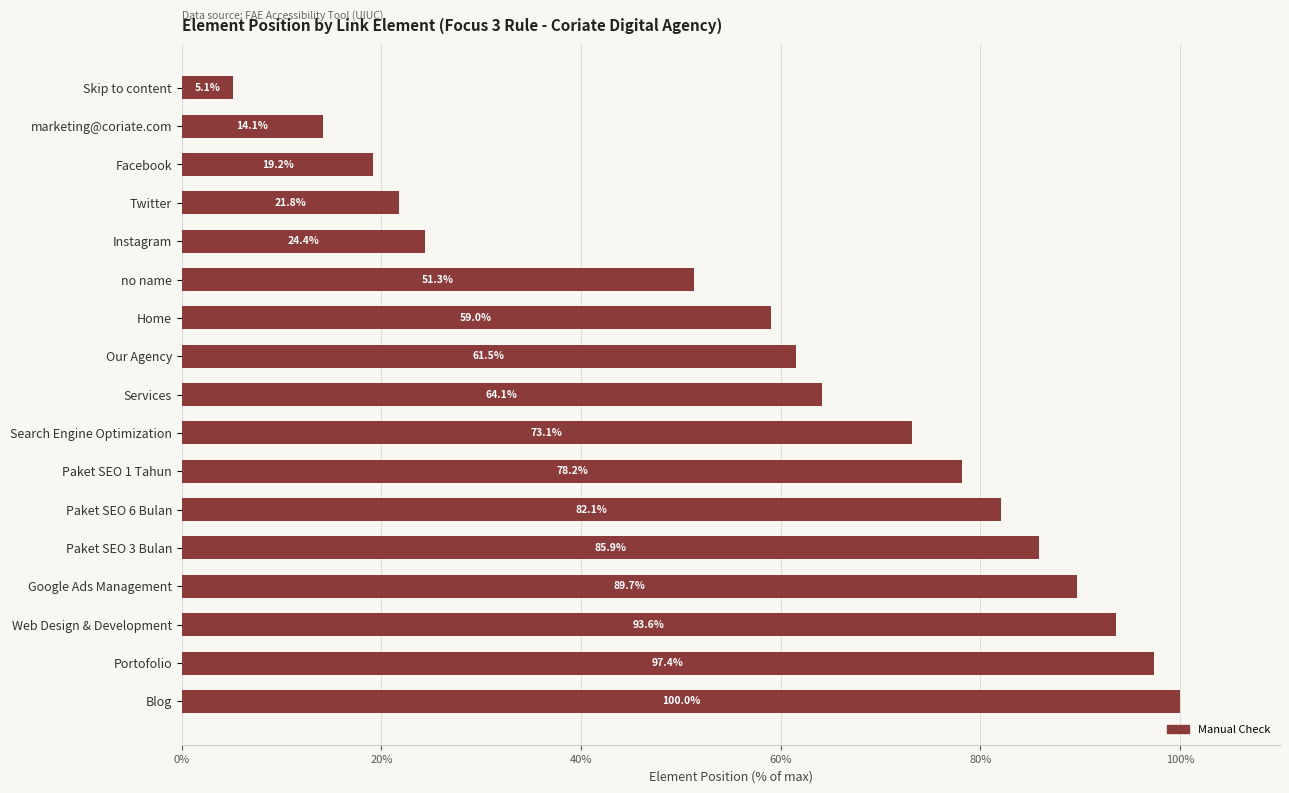

What is the sum of all values?

1020.5